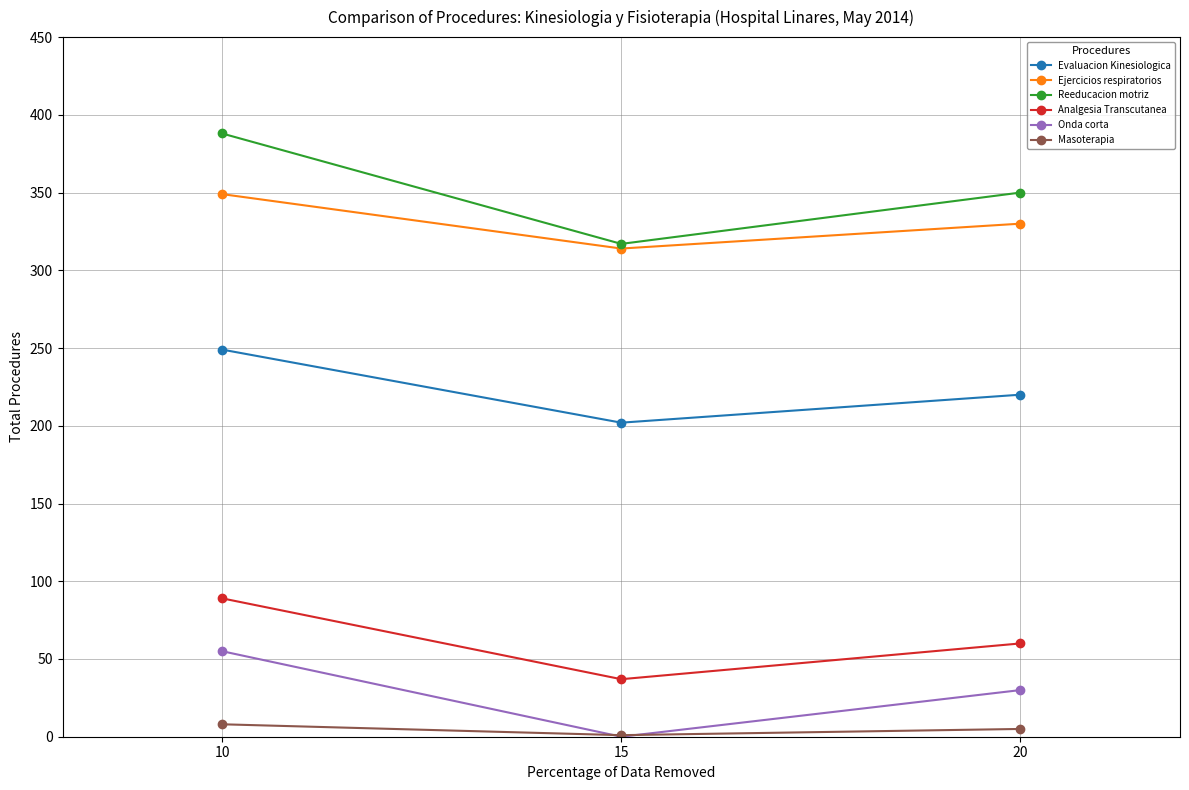

True or false: Reeducacion motriz has a value of 350 at 20.

True